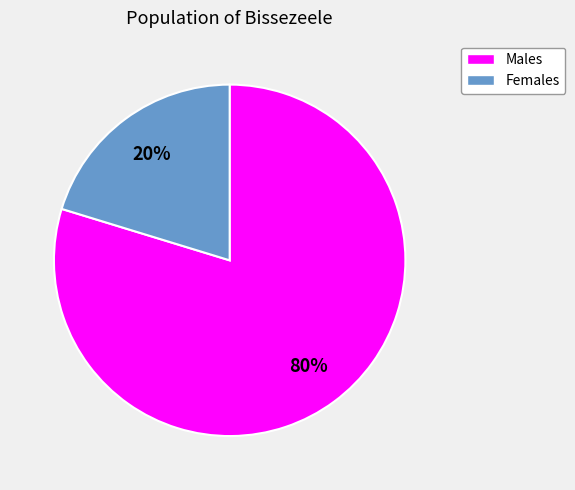

Is the sum of Males and Females greater than half?

Yes